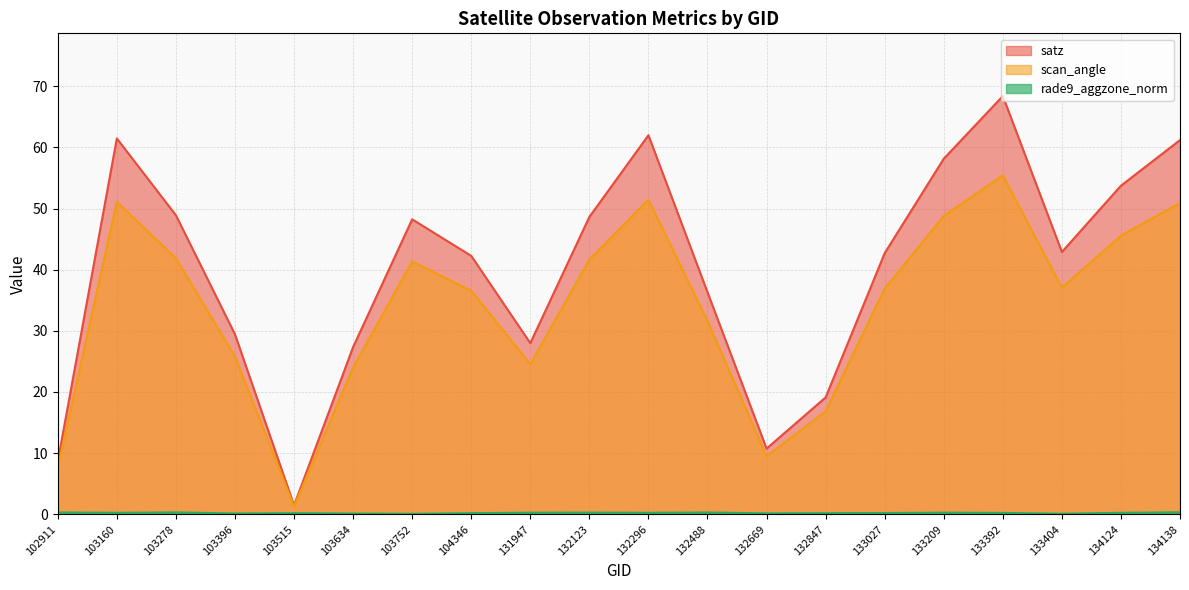

Where is the first local minimum for scan_angle?

103515